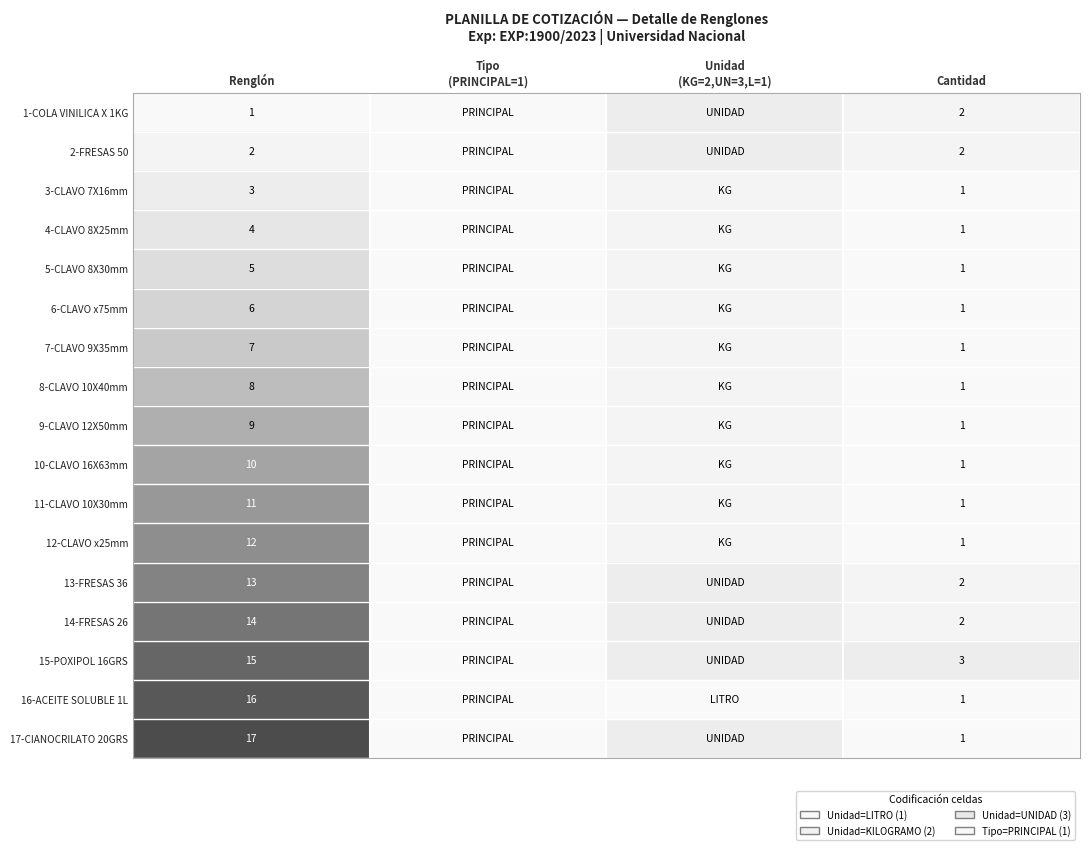

Which has a higher value, Unidad
(KG=2,UN=3,L=1) or Renglón?

Unidad
(KG=2,UN=3,L=1)